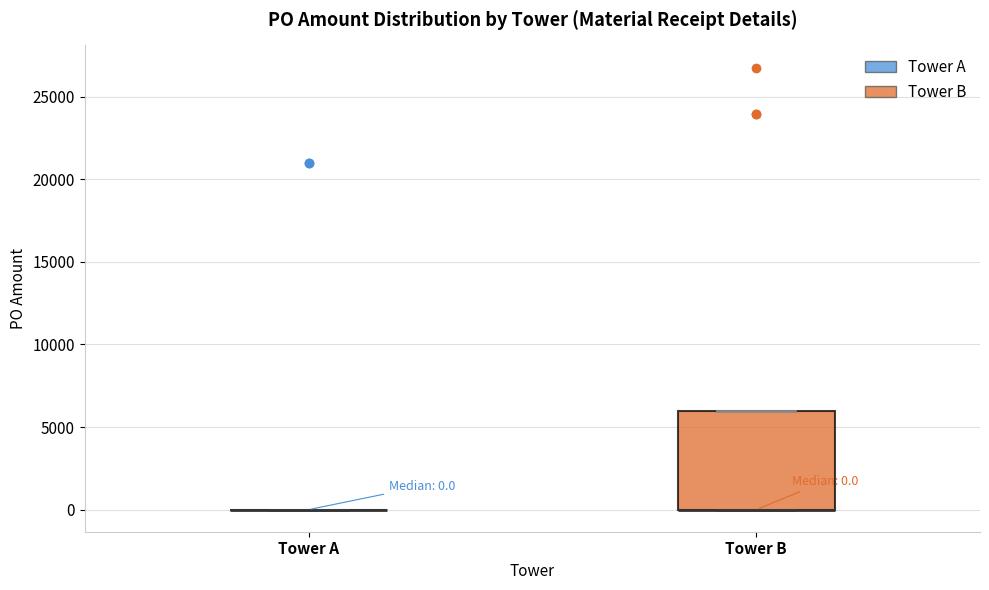

Comparing the boxes themselves (not the whiskers), which one is the tallest?

Tower B